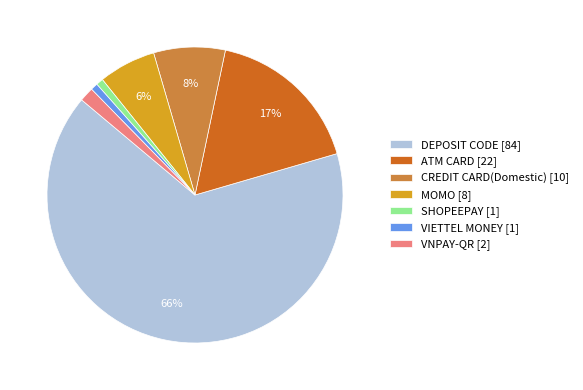

To the nearest percent, what is the difference between the CREDIT CARD(Domestic) and ATM CARD slice percentages?

9%